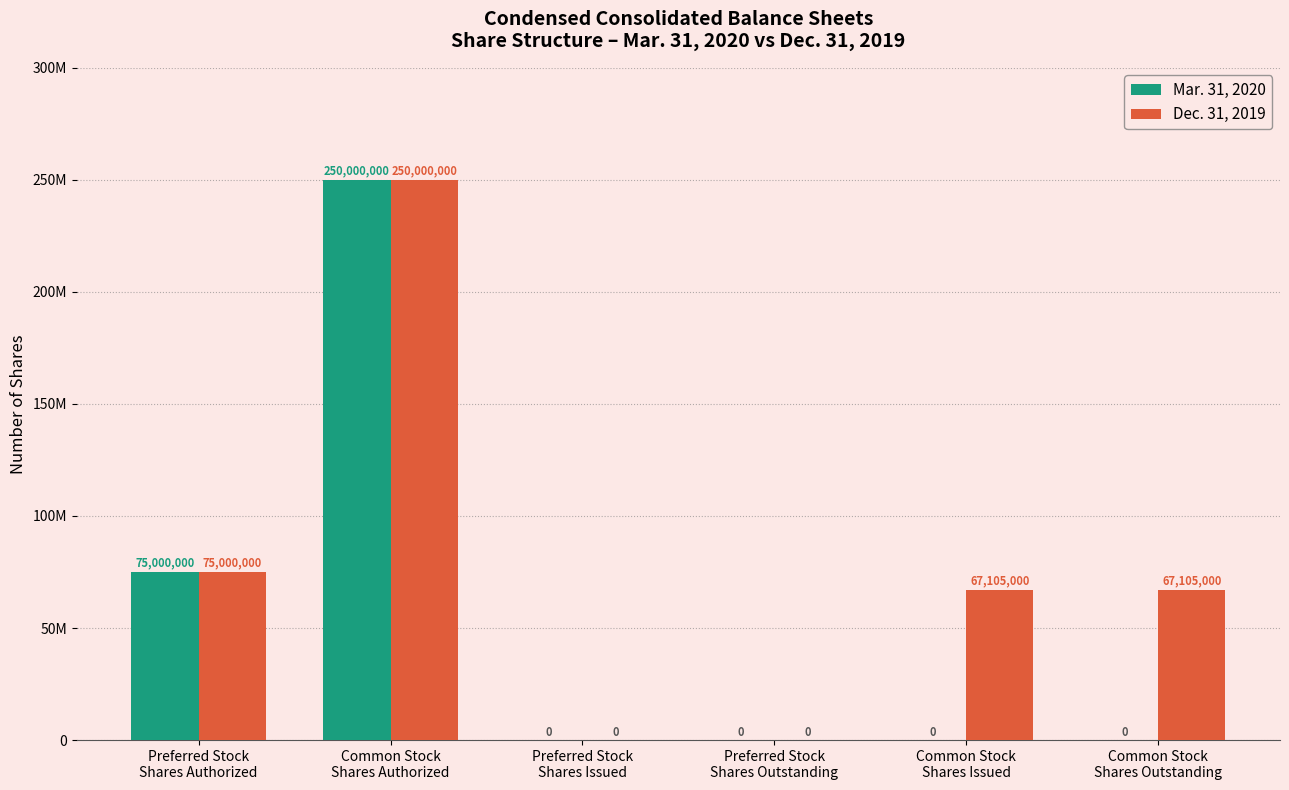

Reading left to right, what are all the values shown in this chart?

Mar. 31, 2020: Preferred Stock
Shares Authorized=75000000	Common Stock
Shares Authorized=250000000	Preferred Stock
Shares Issued=0	Preferred Stock
Shares Outstanding=0	Common Stock
Shares Issued=0	Common Stock
Shares Outstanding=0
Dec. 31, 2019: Preferred Stock
Shares Authorized=75000000	Common Stock
Shares Authorized=250000000	Preferred Stock
Shares Issued=0	Preferred Stock
Shares Outstanding=0	Common Stock
Shares Issued=67105000	Common Stock
Shares Outstanding=67105000